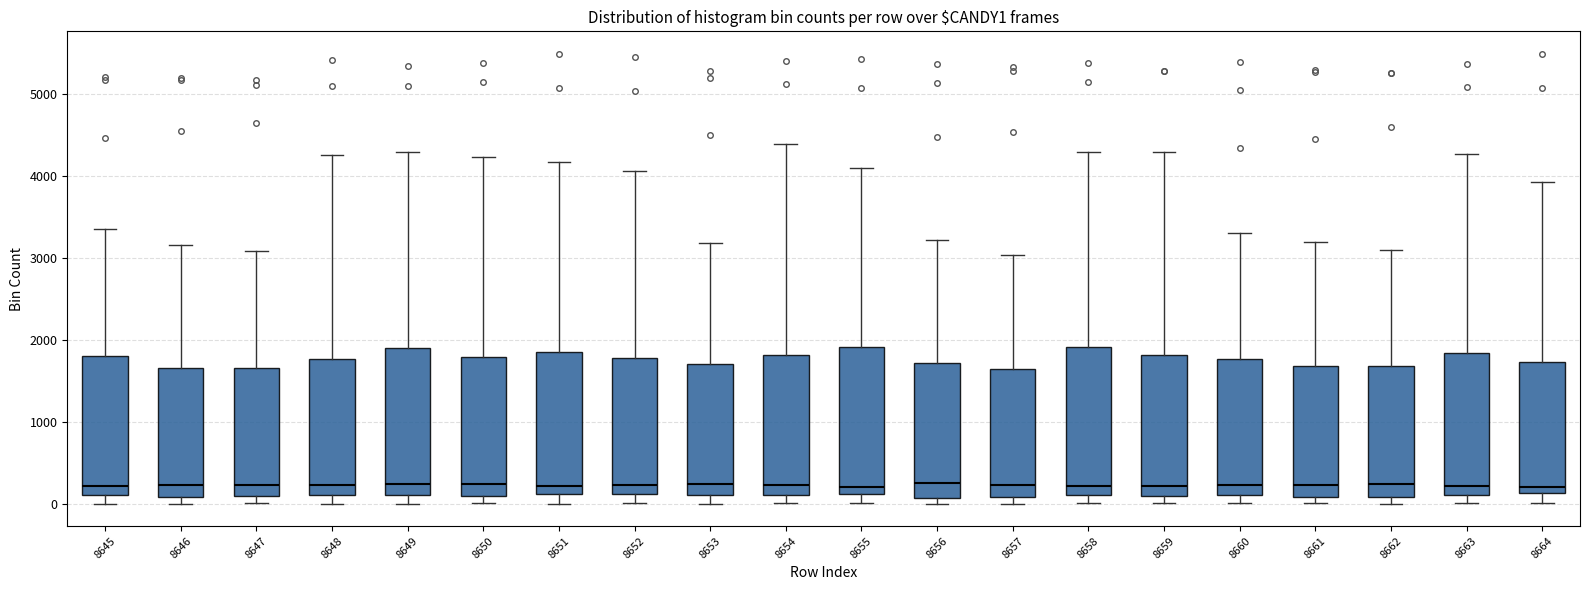

Where is the upper edge of the box at x = 8660 on the y-axis? The values are not printed on the chart, so give them approximately, as read against the axis.

1800